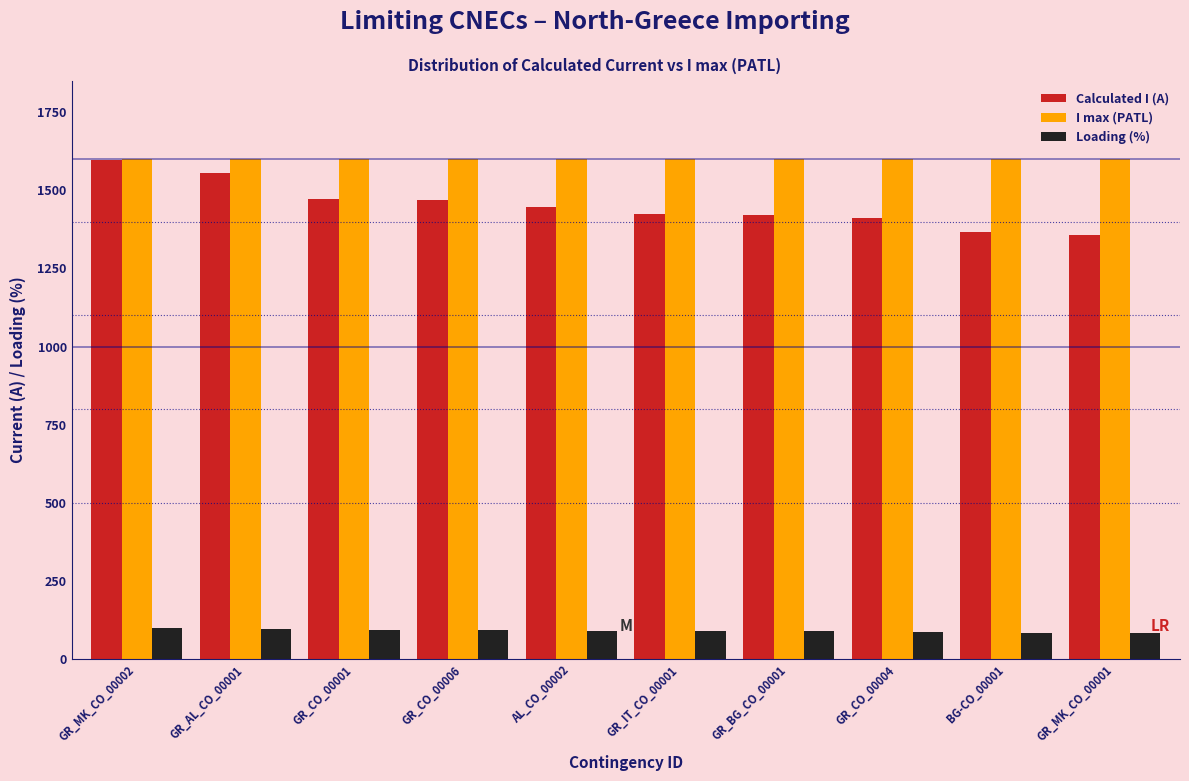

What is the difference between the maximum and minimum values in the Calculated I (A) series?

240